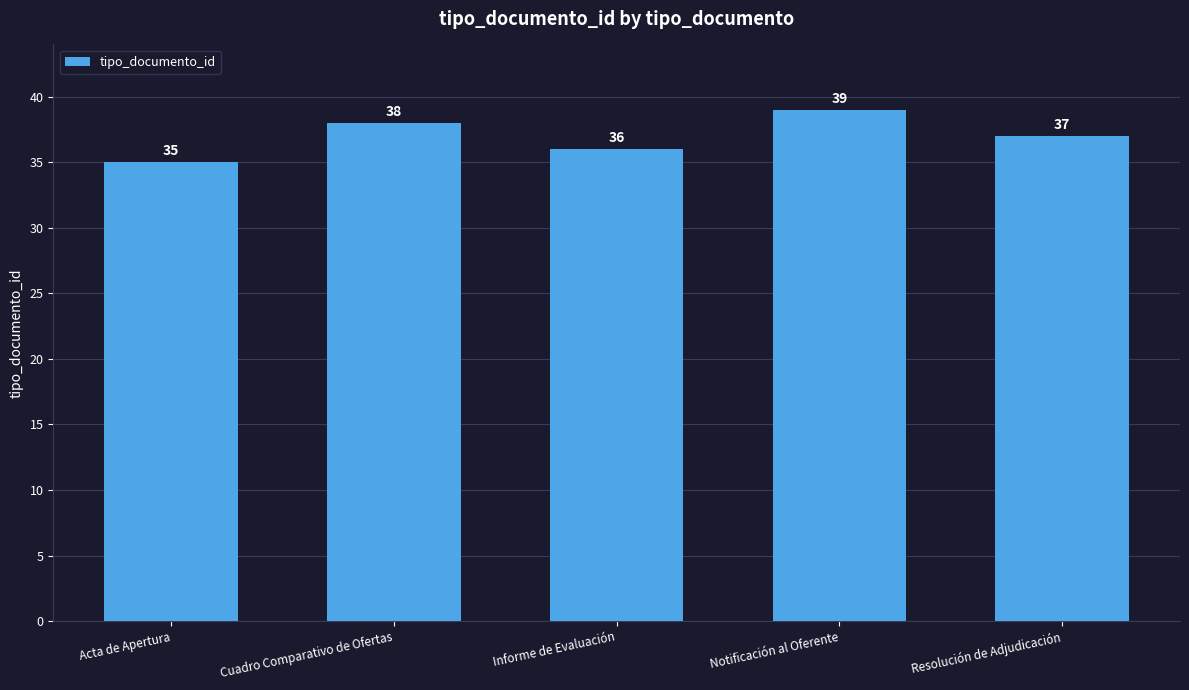

Which label corresponds to the smallest value in the chart?

Acta de Apertura